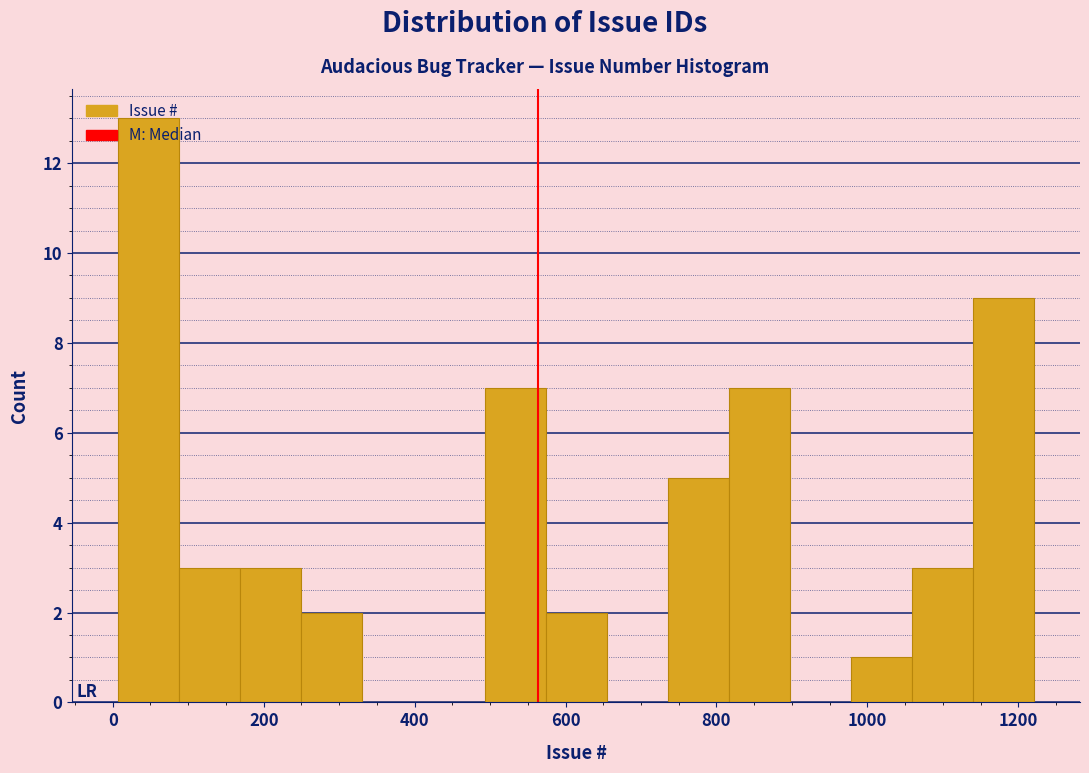

Which range on the x-axis has the tallest bar?

0 to 80